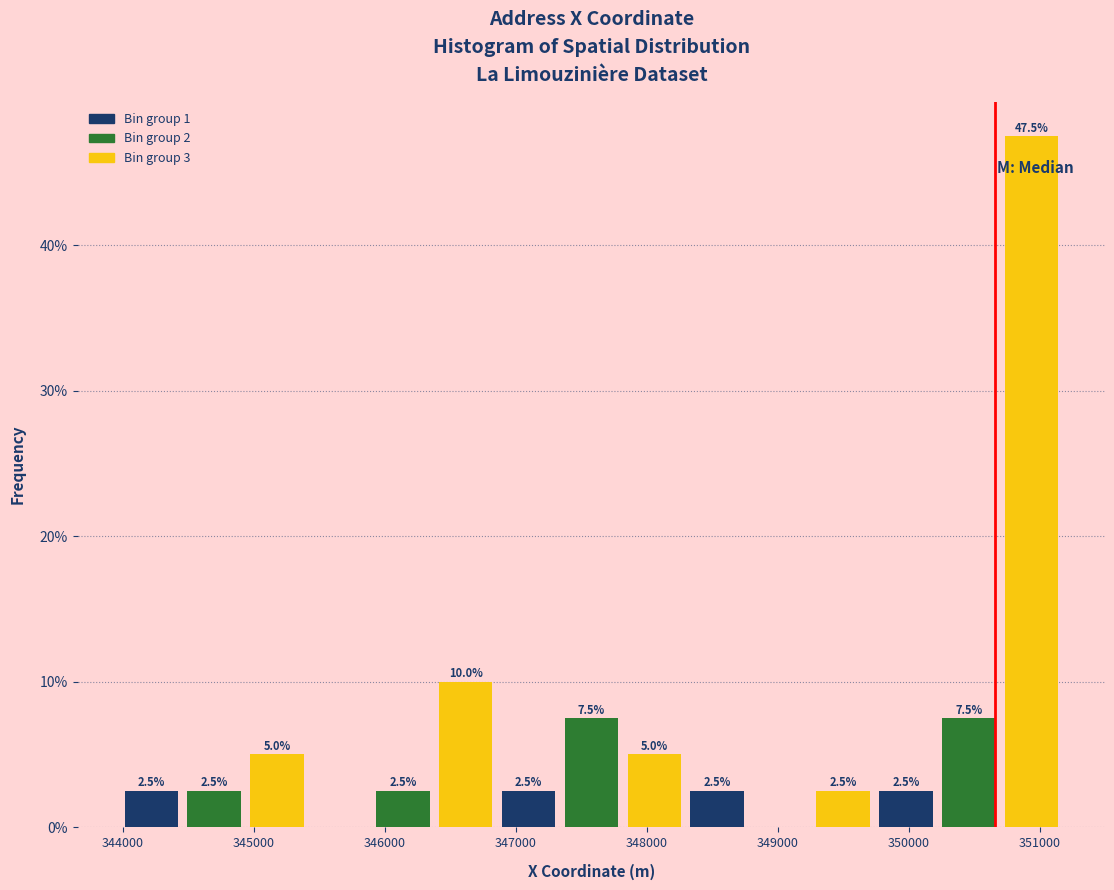

Which range on the x-axis has the tallest bar?

350700 to 351200